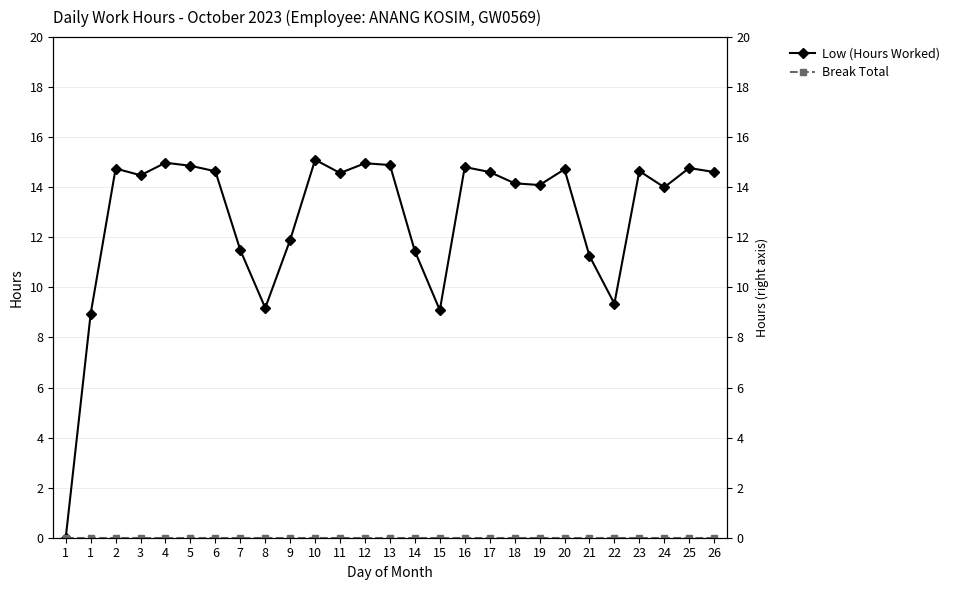

True or false: Low (Hours Worked) and Break Total cross at least once.

False